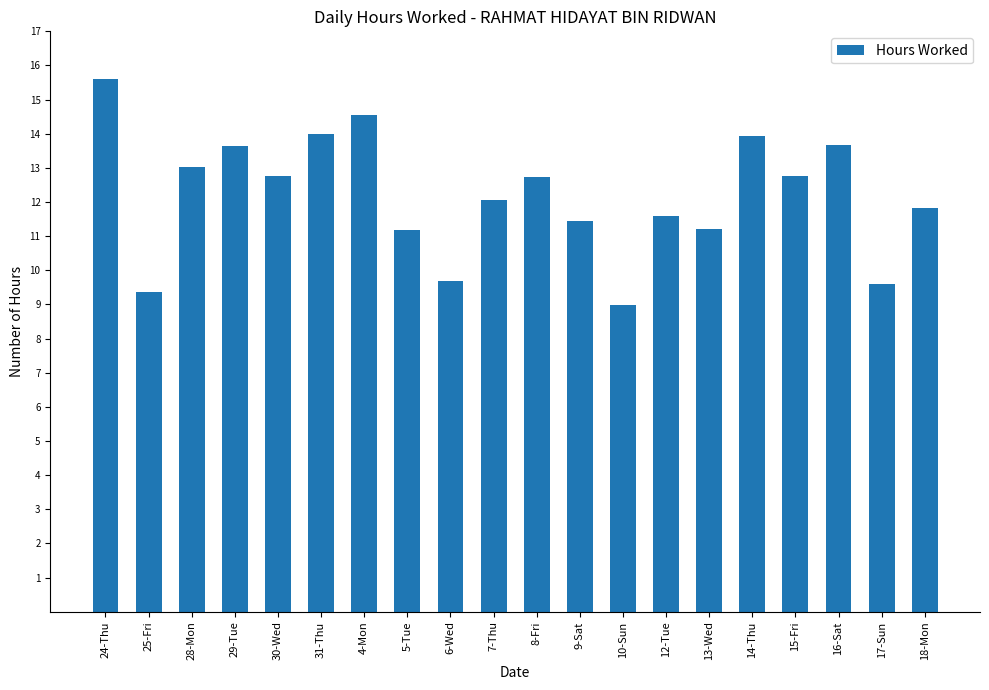

What is the ratio of the value at 7-Thu to the value at 18-Mon?

1.0